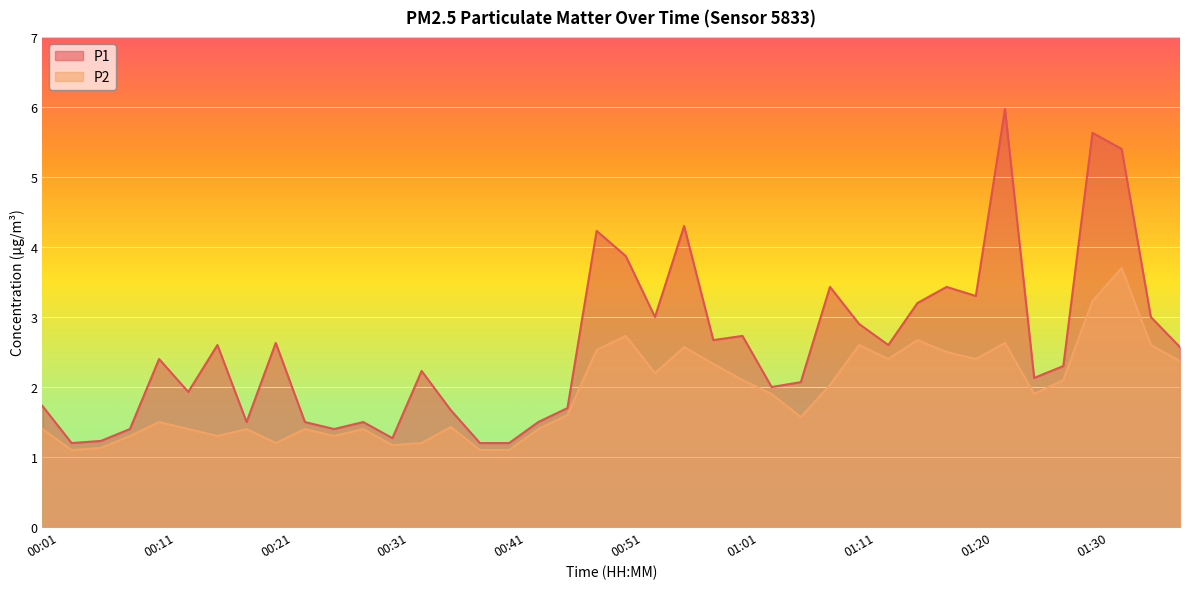

Reading left to right, transcribe all the data shown in this chart.

P1: 00:01=1.7	00:03=1.2	00:06=1.2	00:08=1.4	00:11=2.4	00:13=1.9	00:16=2.6	00:18=1.5	00:21=2.6	00:23=1.5	00:26=1.4	00:29=1.5	00:31=1.3	00:34=2.2	00:36=1.7	00:38=1.2	00:41=1.2	00:43=1.5	00:46=1.7	00:48=4.2	00:51=3.9	00:53=3.0	00:56=4.3	00:58=2.7	01:01=2.7	01:03=2.0	01:05=2.1	01:08=3.4	01:11=2.9	01:13=2.6	01:16=3.2	01:18=3.4	01:20=3.3	01:23=6.0	01:25=2.1	01:28=2.3	01:30=5.6	01:33=5.4	01:35=3.0	01:38=2.6
P2: 00:01=1.4	00:03=1.1	00:06=1.1	00:08=1.3	00:11=1.5	00:13=1.4	00:16=1.3	00:18=1.4	00:21=1.2	00:23=1.4	00:26=1.3	00:29=1.4	00:31=1.2	00:34=1.2	00:36=1.4	00:38=1.1	00:41=1.1	00:43=1.4	00:46=1.6	00:48=2.5	00:51=2.7	00:53=2.2	00:56=2.6	00:58=2.3	01:01=2.1	01:03=1.9	01:05=1.6	01:08=2.0	01:11=2.6	01:13=2.4	01:16=2.7	01:18=2.5	01:20=2.4	01:23=2.6	01:25=1.9	01:28=2.1	01:30=3.2	01:33=3.7	01:35=2.6	01:38=2.4